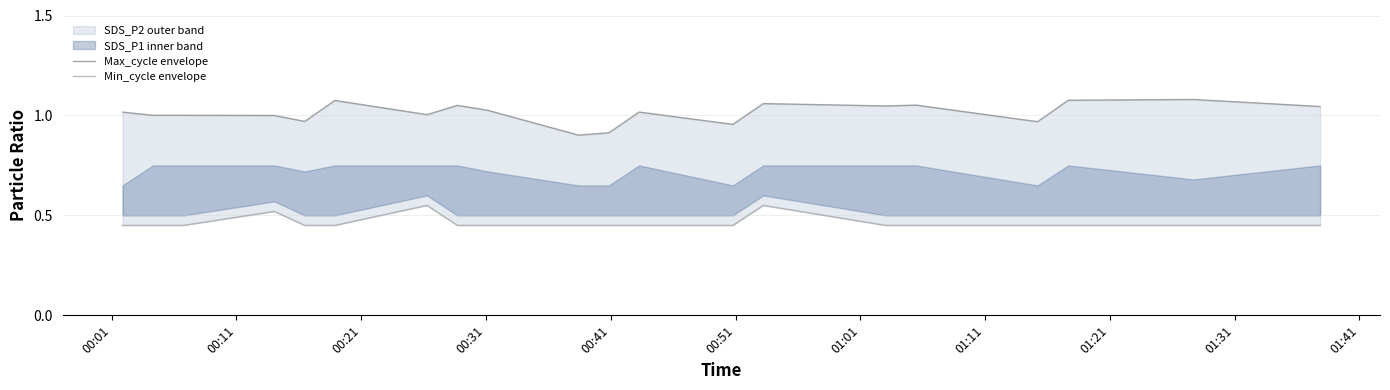

What position from the left is 01:31?

10